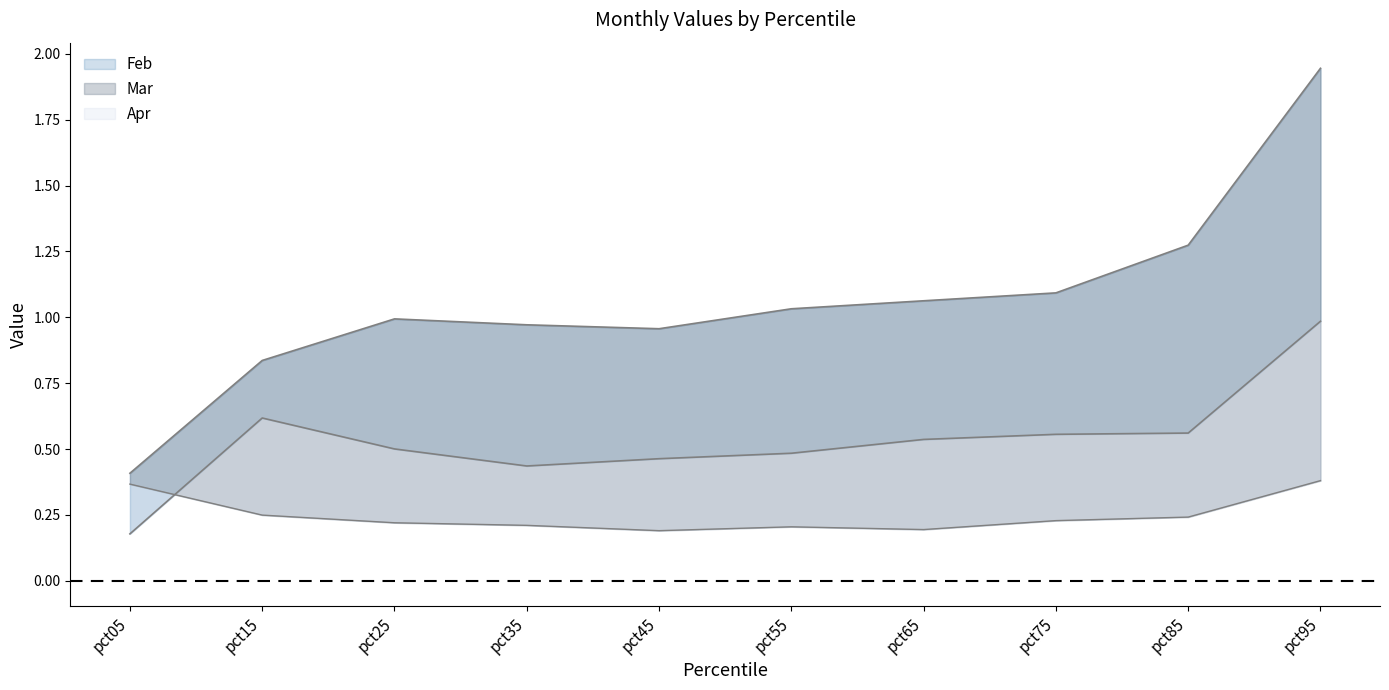

Which category has the highest value in the Apr series?

pct95